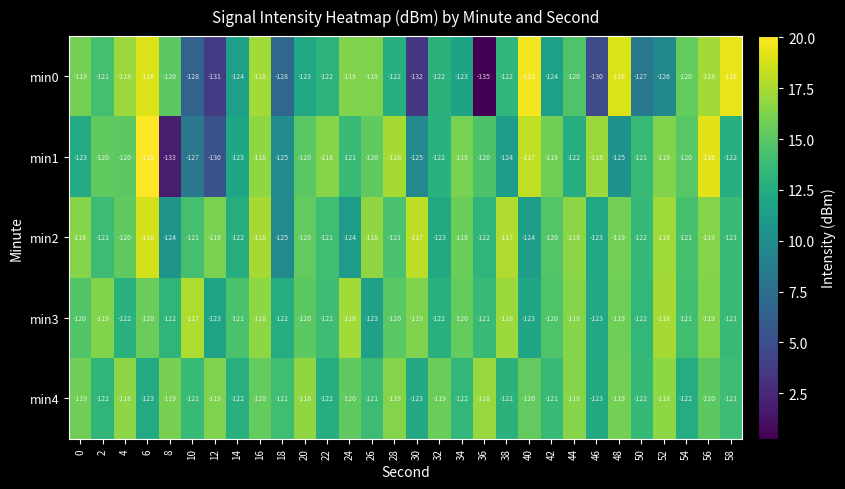

Between 4 and 34, which series saw the biggest shift?

min0